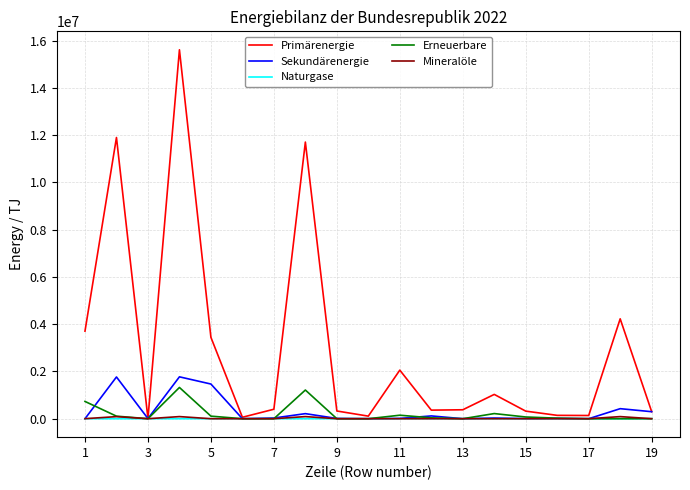

Which series has the widest spread of values?

Primärenergie